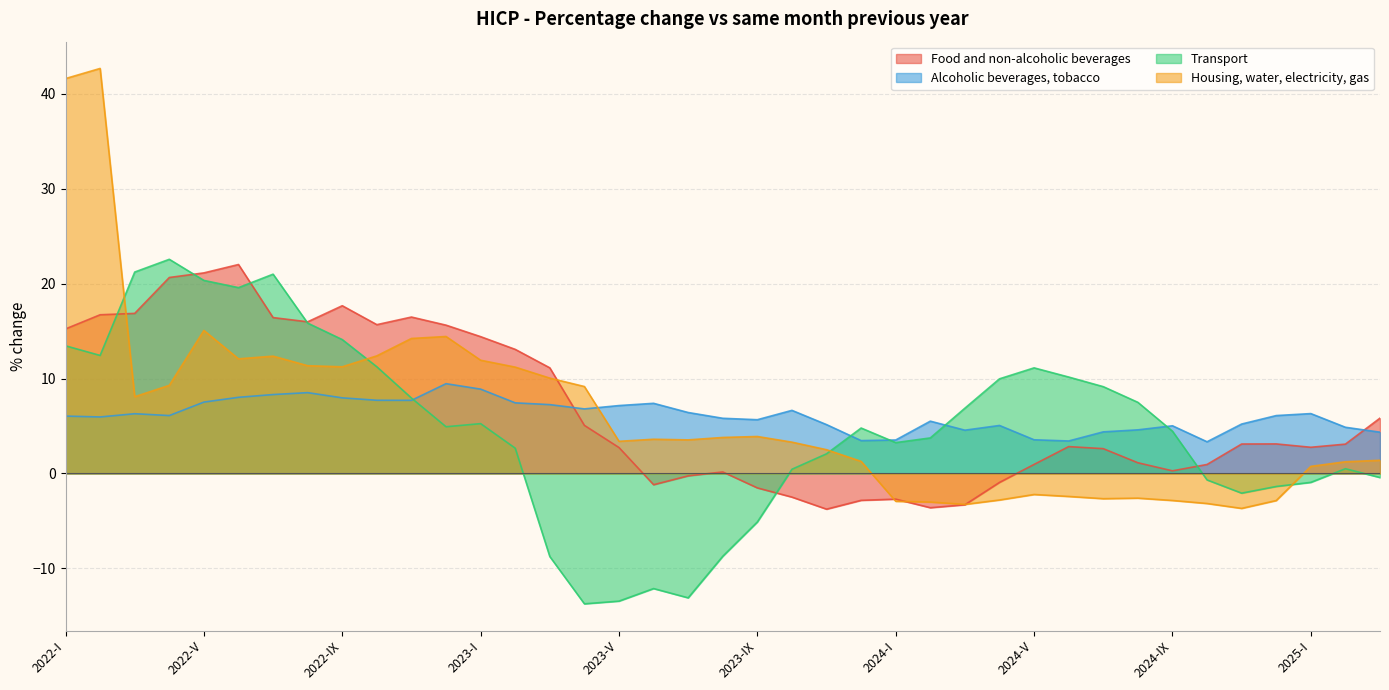

What is the sum of all Transport values?

186.0